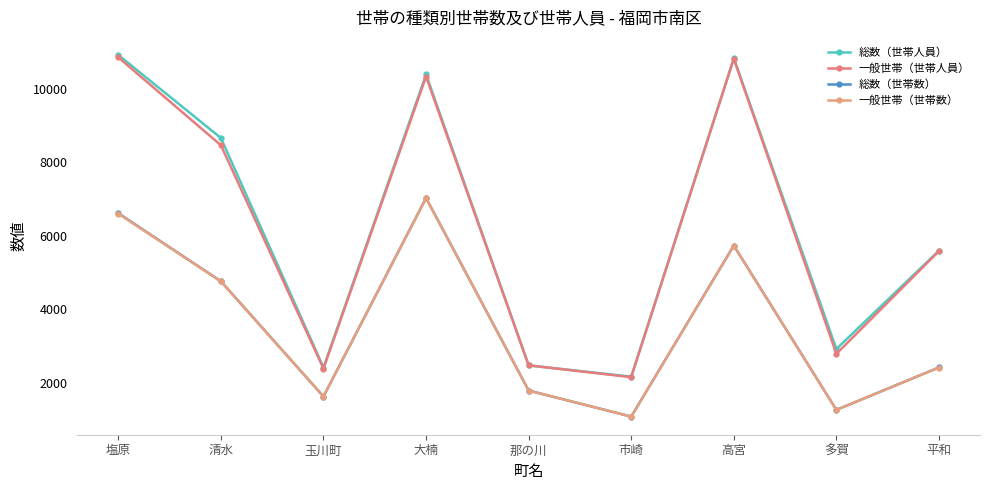

What is the value of the 総数（世帯人員） point at the 3rd from the left?

2415